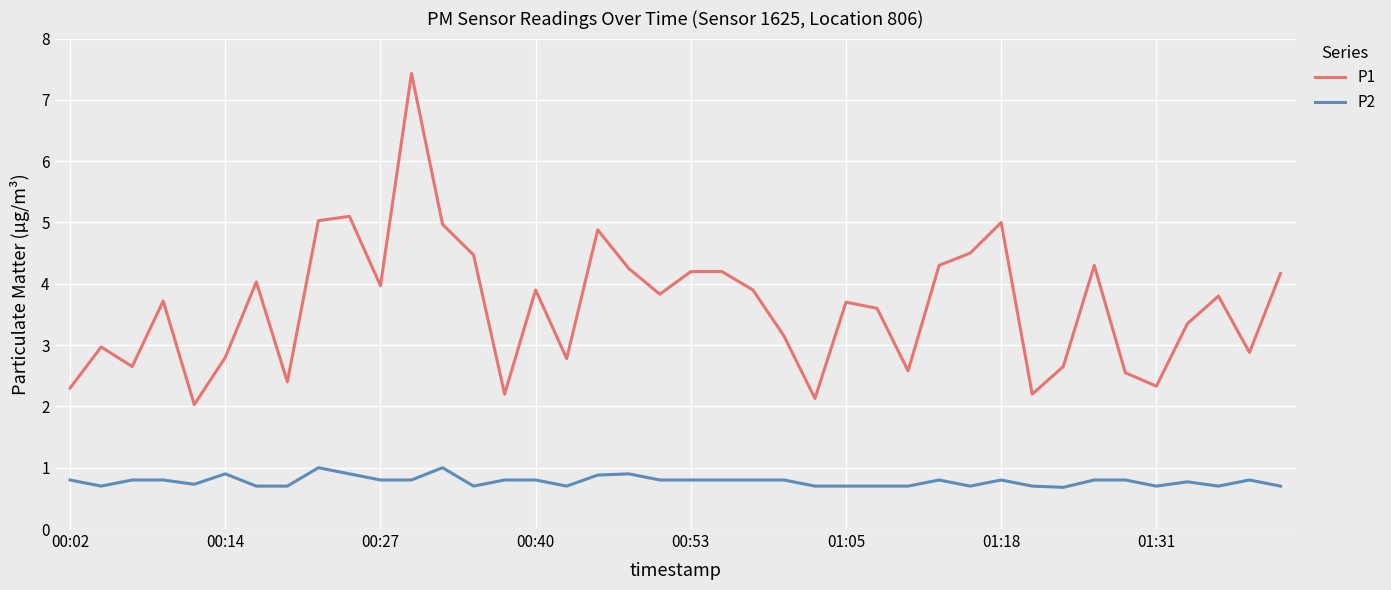

What is the sum of all P2 values?

31.2